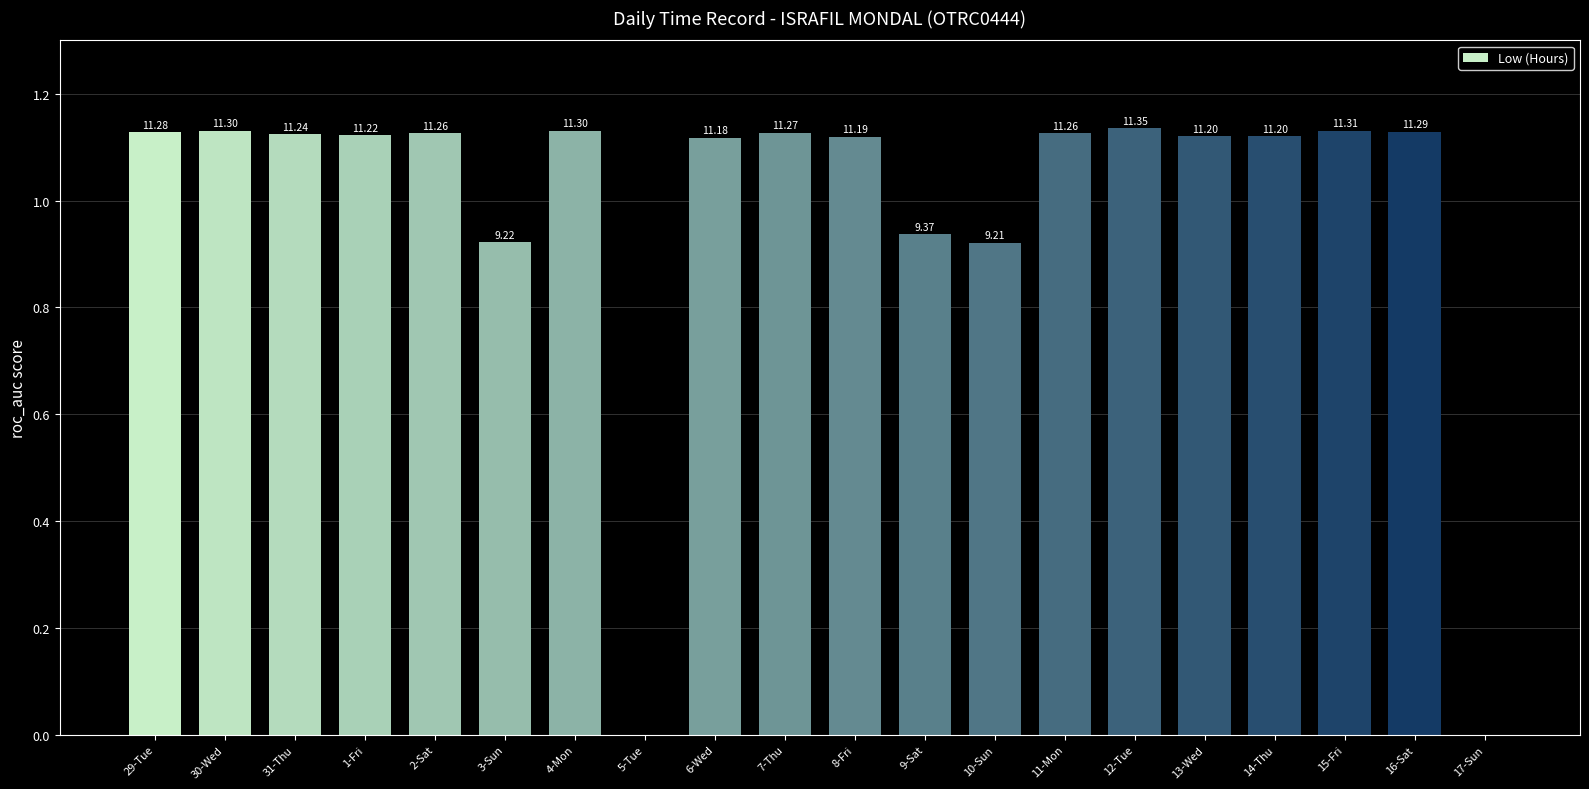

What is the label of the 14th bar from the right?

4-Mon